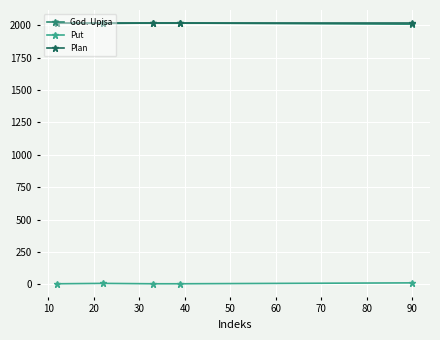

True or false: Put and Plan intersect in this chart.

False